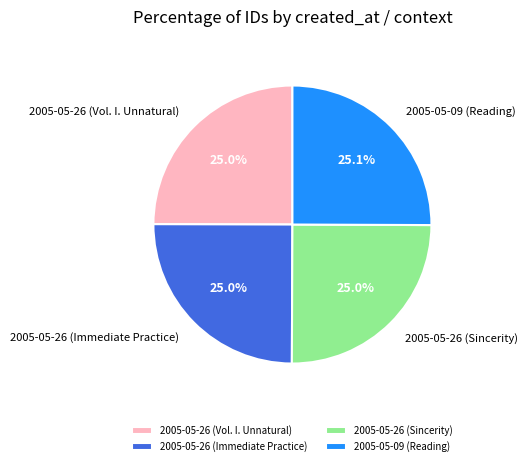

Do 2005-05-26 (Sincerity) and 2005-05-26 (Immediate Practice) together represent more than half of the pie?

No